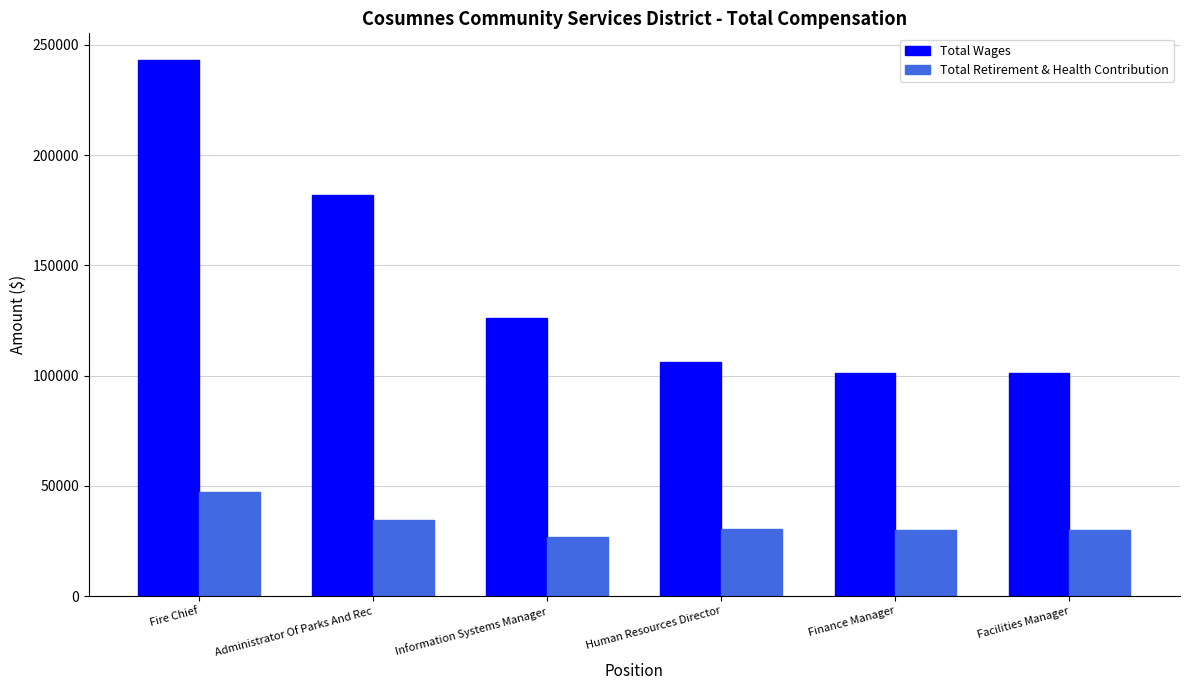

Which series has the largest total across all categories?

Total Wages